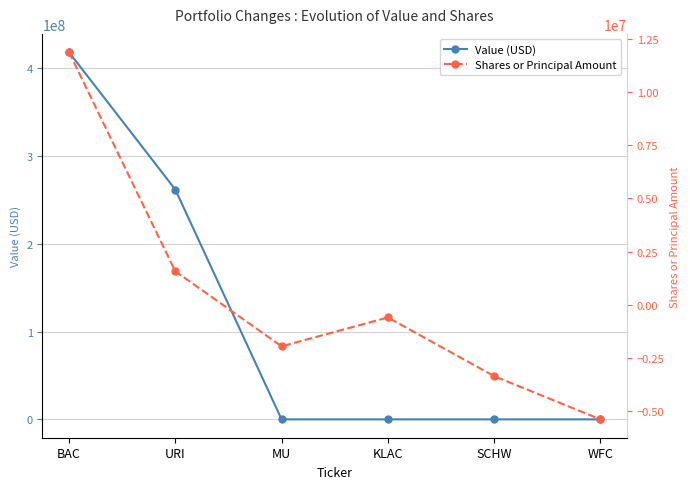

How many values in the Shares or Principal Amount series are below -602751?

3